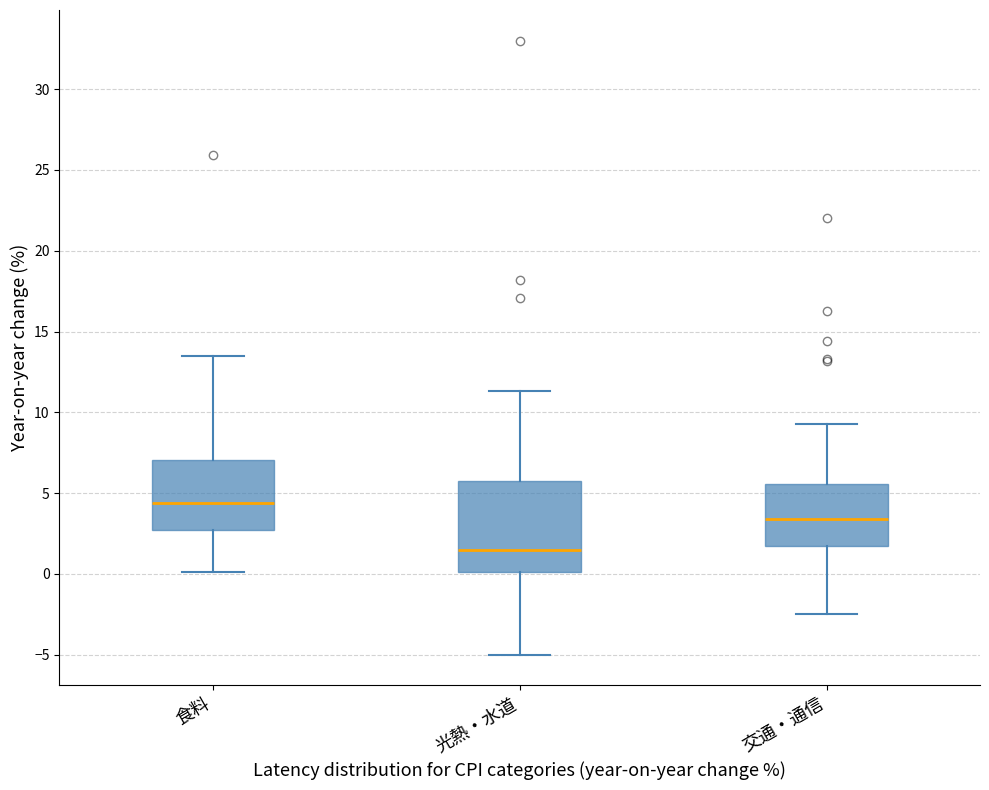

Which box is the tallest, from its lower edge to its upper edge?

光熱・水道